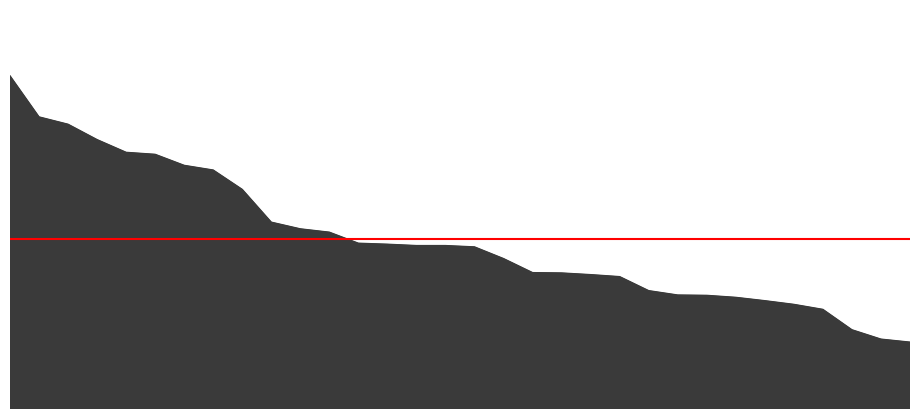

The value at 20 is 34.6. True or false?

False